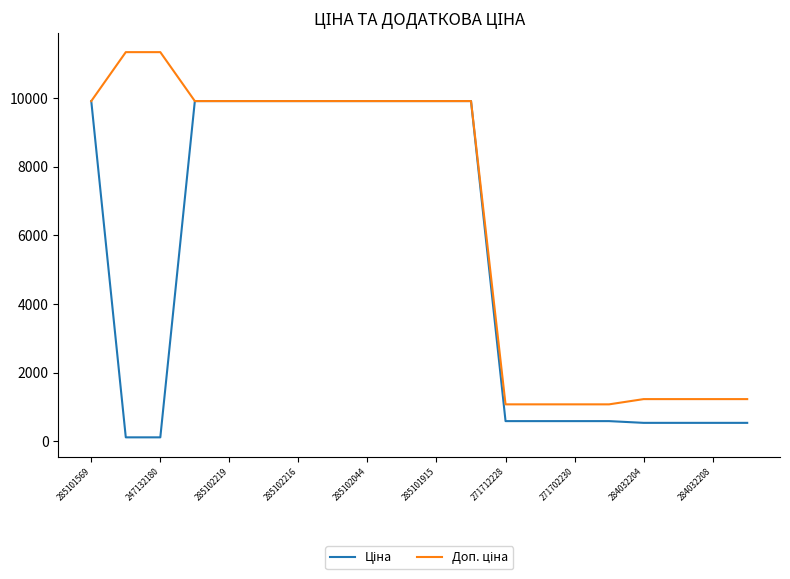

What is the greatest value displayed?

11334.0